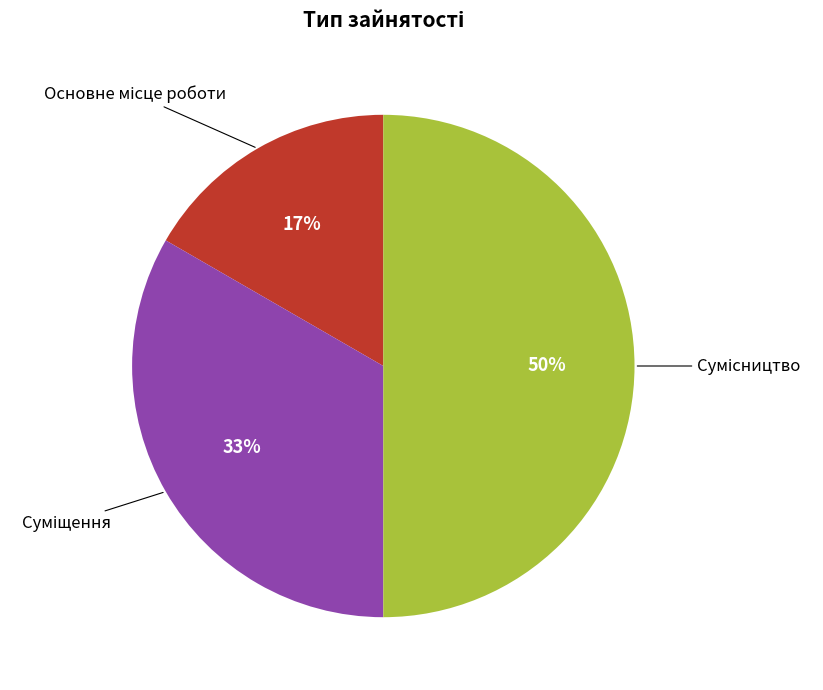

To the nearest percent, what is the average slice percentage?

33%